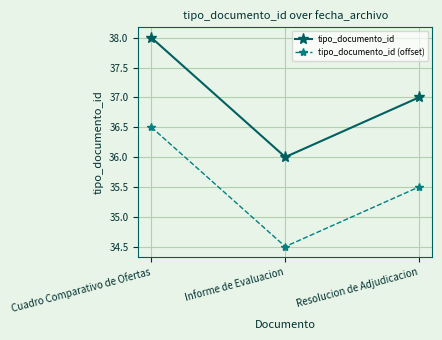

Reading left to right, transcribe all the data shown in this chart.

tipo_documento_id: 38.0	36.0	37.0
tipo_documento_id (offset): 36.5	34.5	35.5